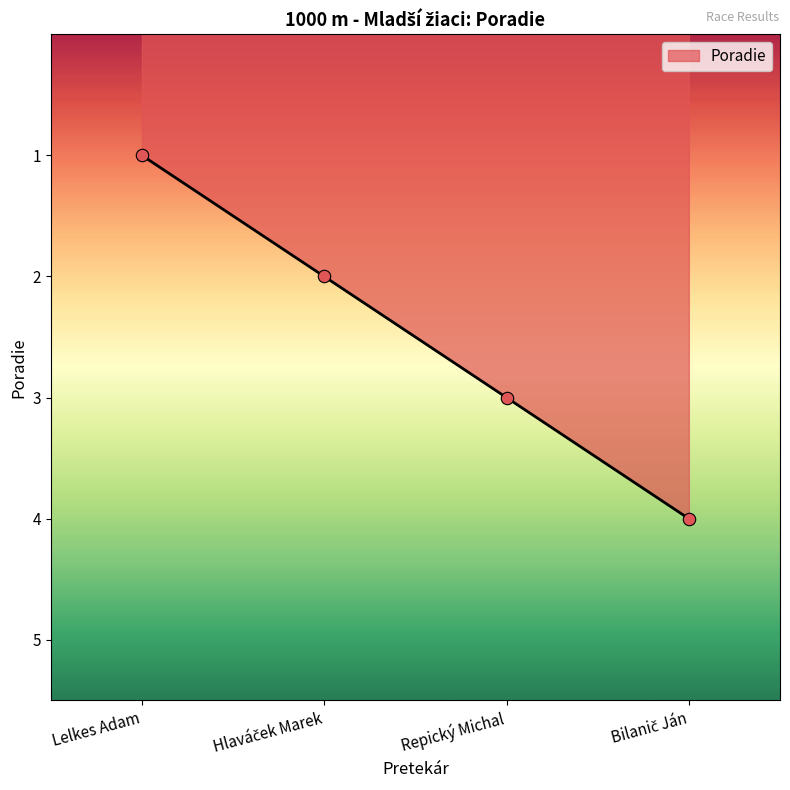

What is the change in value from Lelkes Adam to Repický Michal?

+2